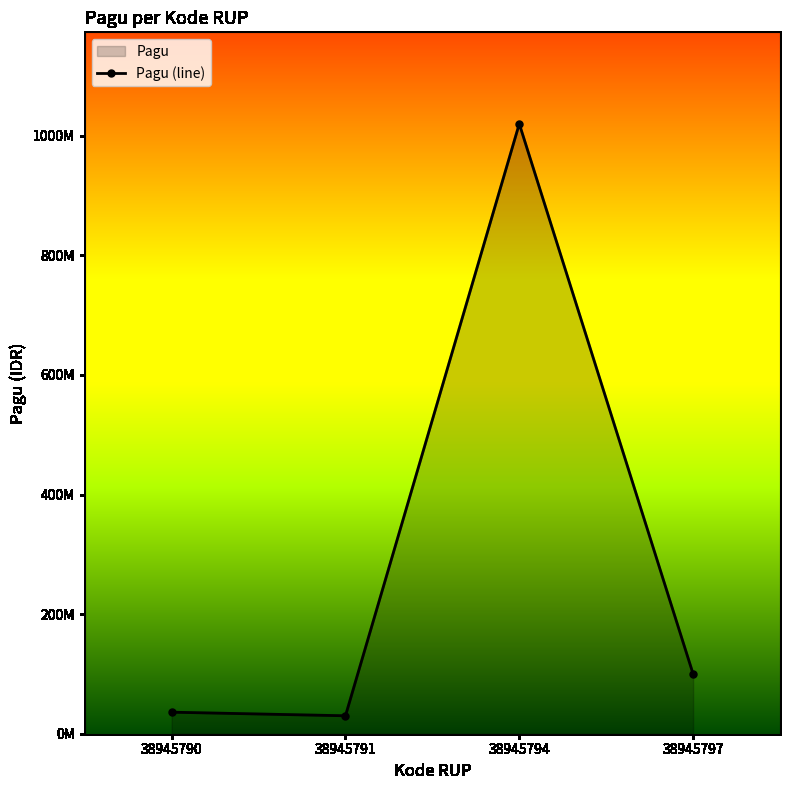

Count the number of data series in this chart.

1